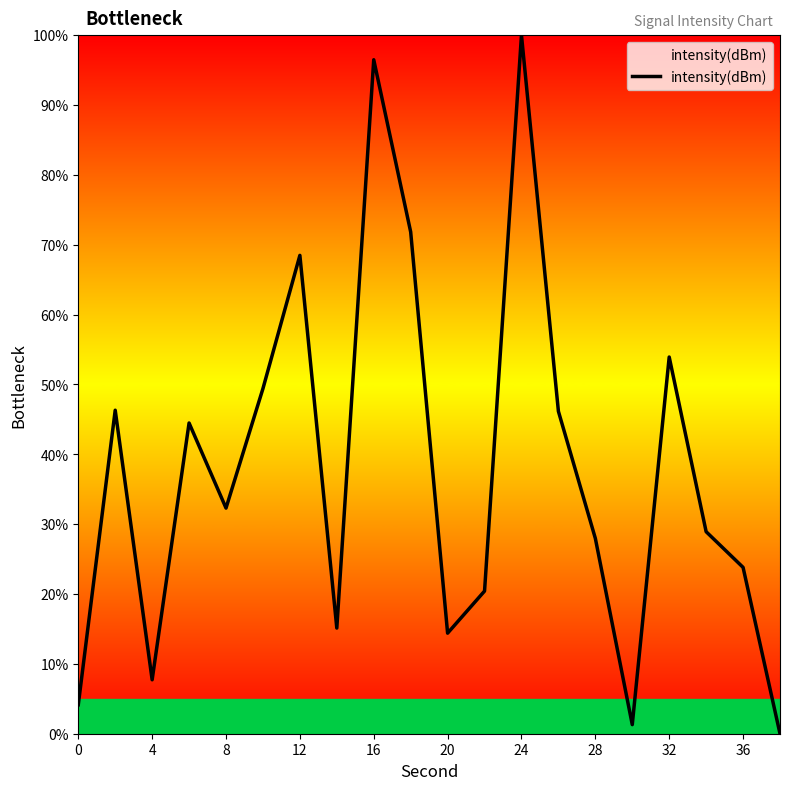

What is the difference between the maximum and minimum values?

100.0